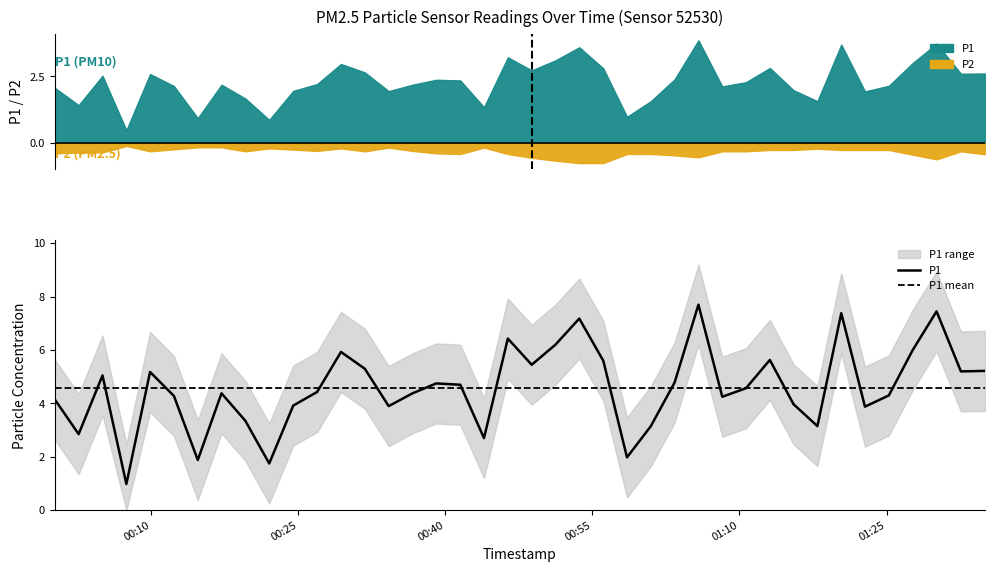

Where is the first local maximum?

2024-01-16T00:05:03